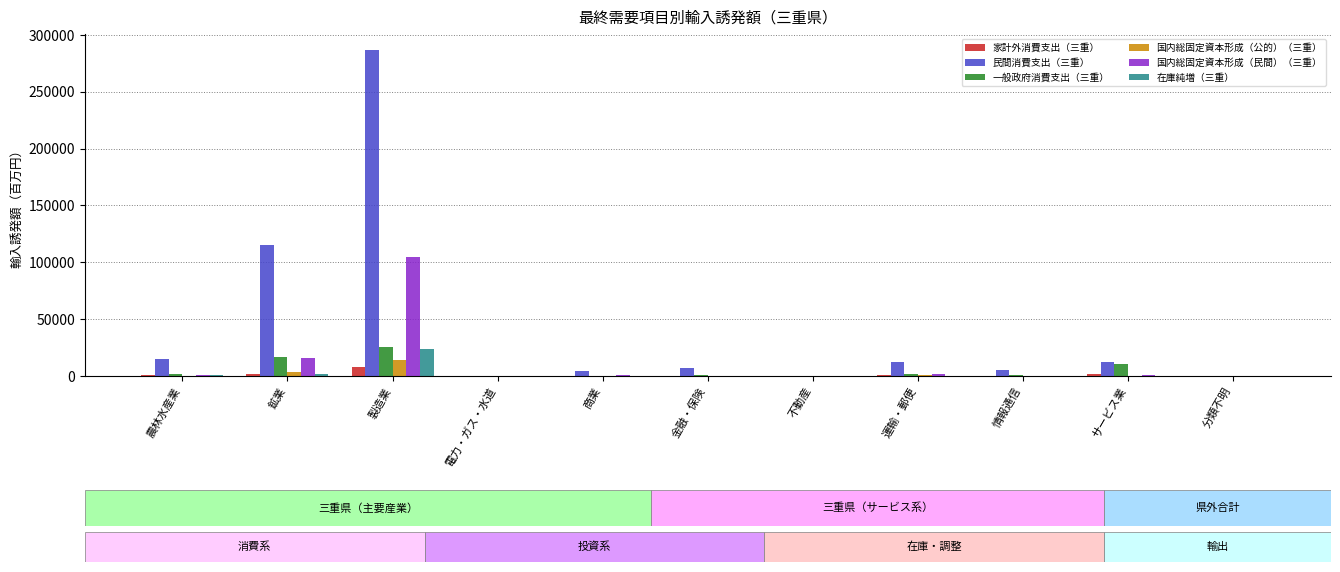

What is the highest value of the 国内総固定資本形成（民間）（三重） series?

104754.8